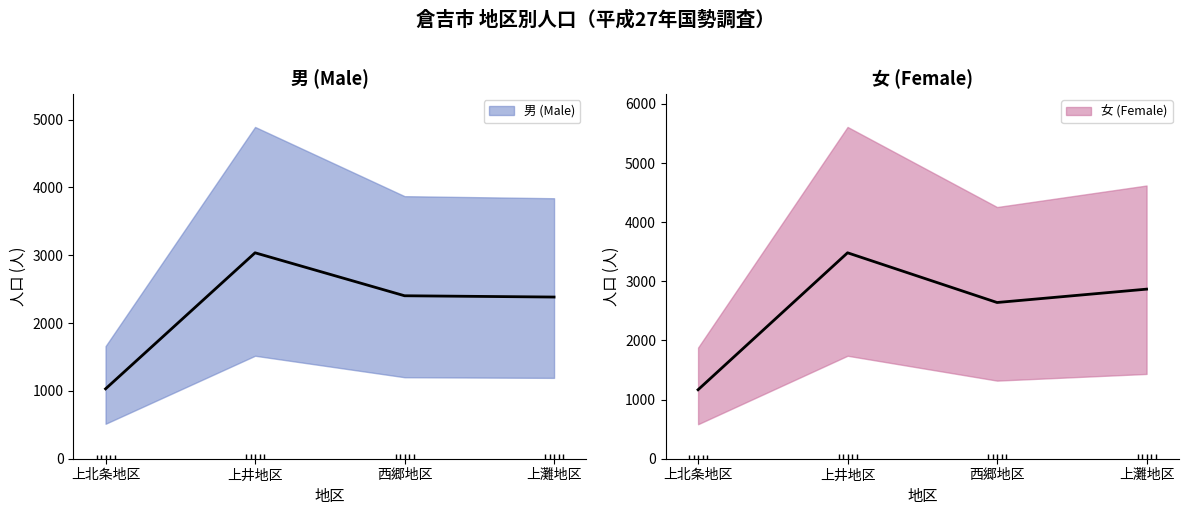

Reading left to right, what are all the values shown in this chart?

男 (Male): 1030.5	3036.6	2403.0	2384.1
女 (Female): 1166.4	3482.1	2641.5	2867.4